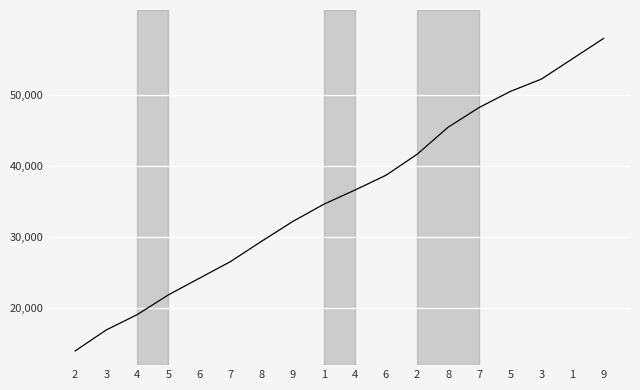

What is the change in value from 9 to 9?

+25775.1